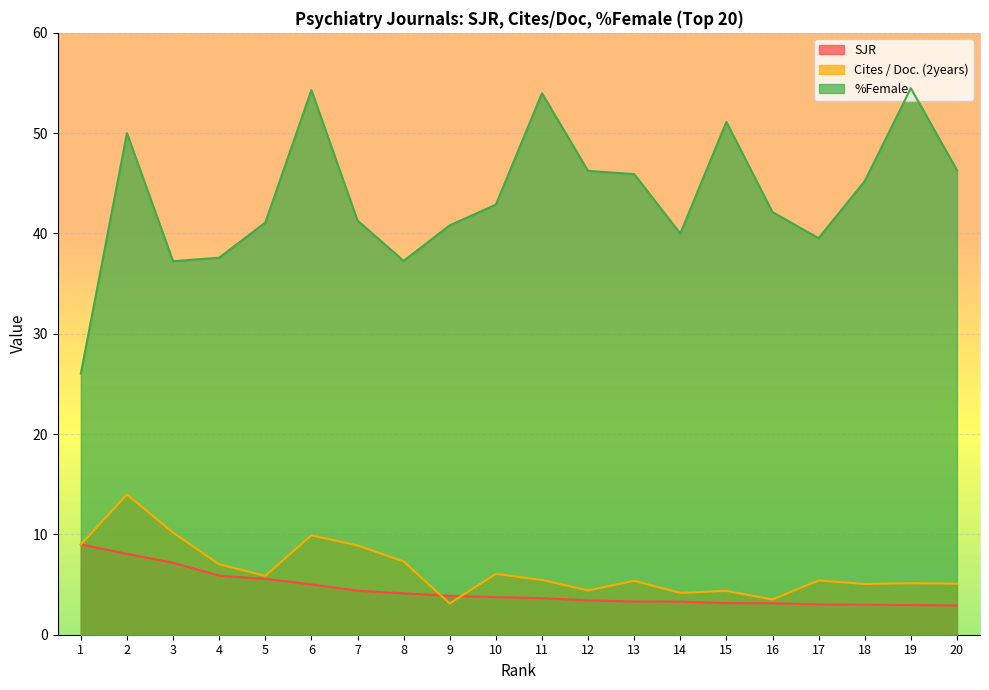

What is the value of the %Female point at the 20th from the left?

46.3